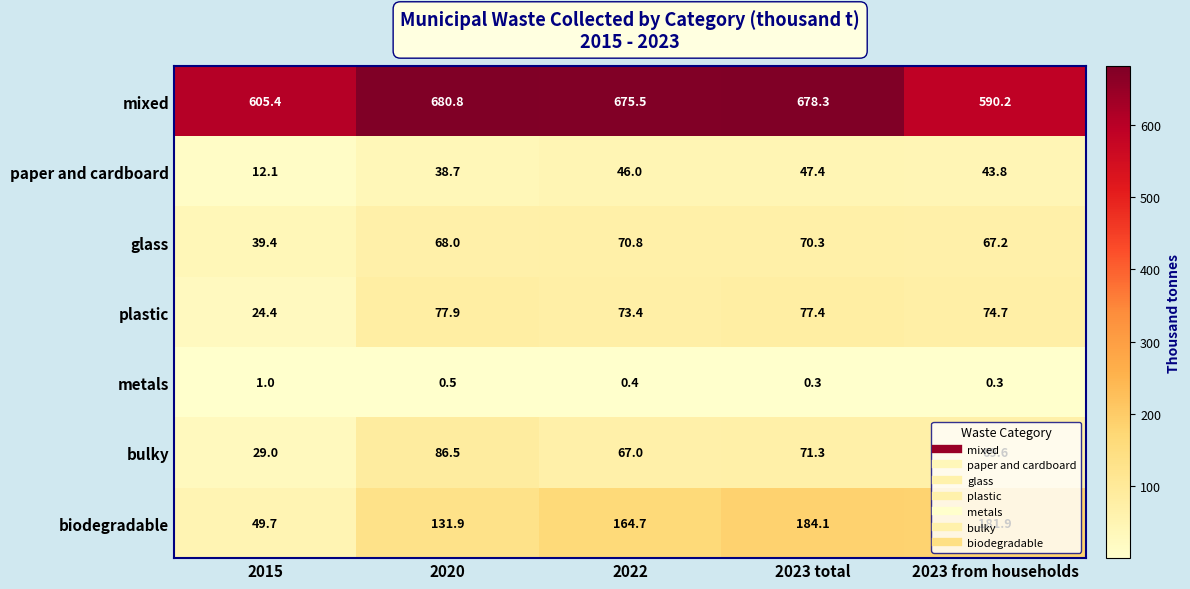

Read the metals value at 2022.

0.4